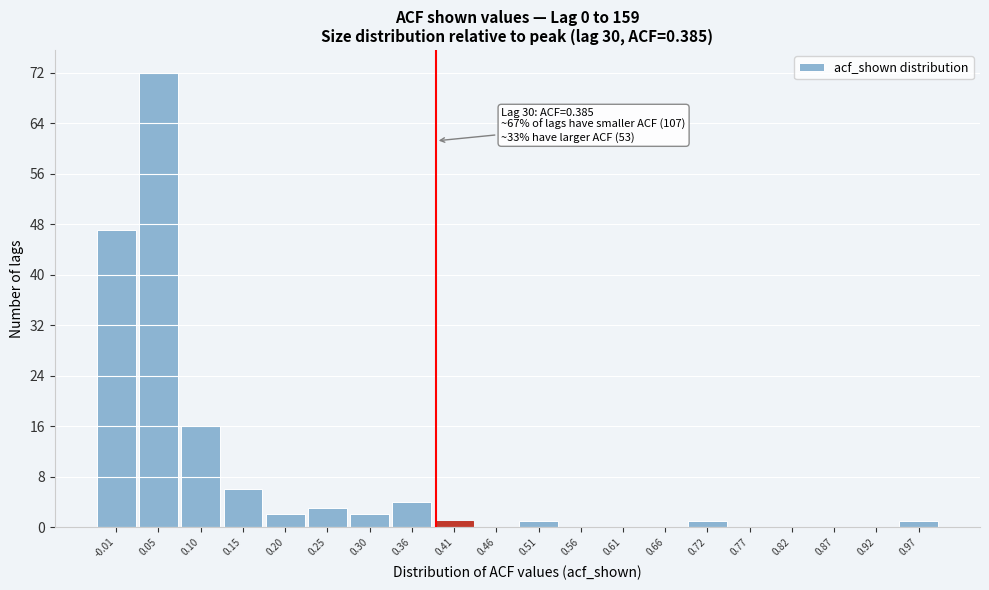

Over which range of the x-axis is the bar tallest?

0.02 to 0.07